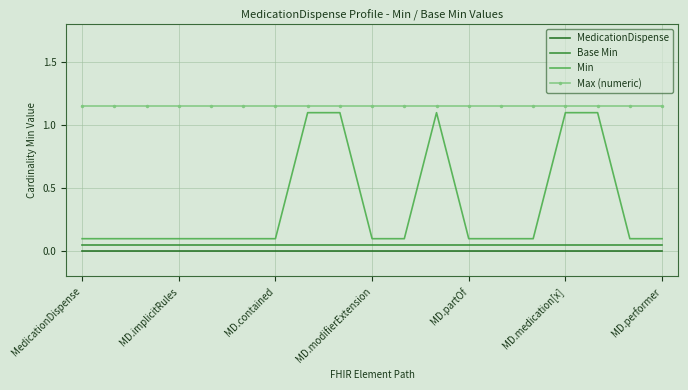

Which series has the largest total across all categories?

Max (numeric)